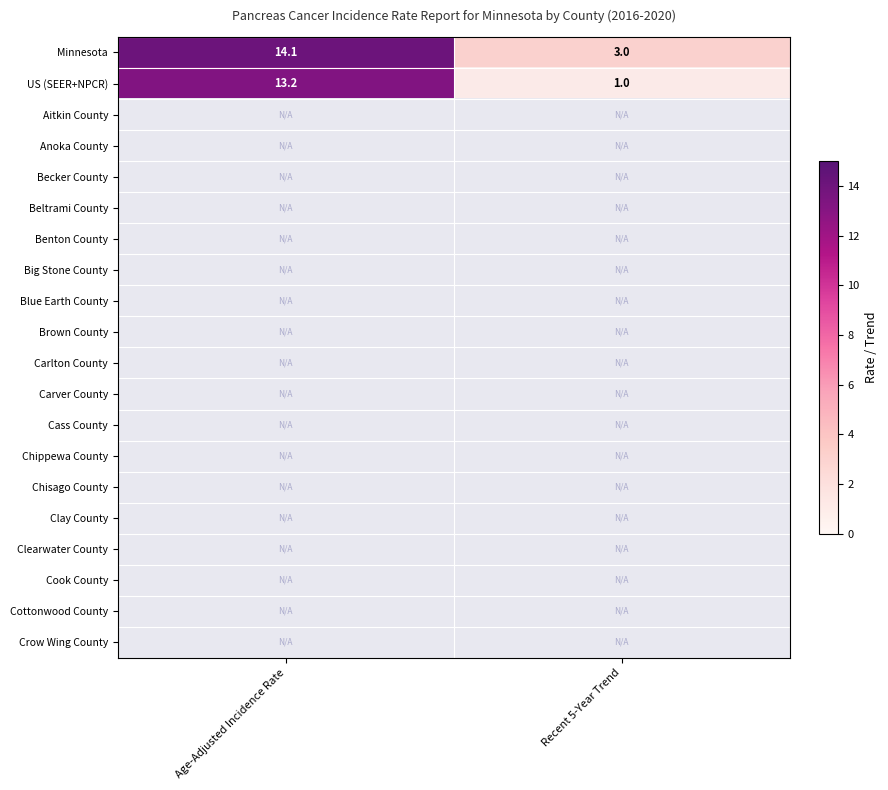

List the series in order of their overall mean, highest first.

Minnesota, US (SEER+NPCR), Aitkin County, Anoka County, Becker County, Beltrami County, Benton County, Big Stone County, Blue Earth County, Brown County, Carlton County, Carver County, Cass County, Chippewa County, Chisago County, Clay County, Clearwater County, Cook County, Cottonwood County, Crow Wing County